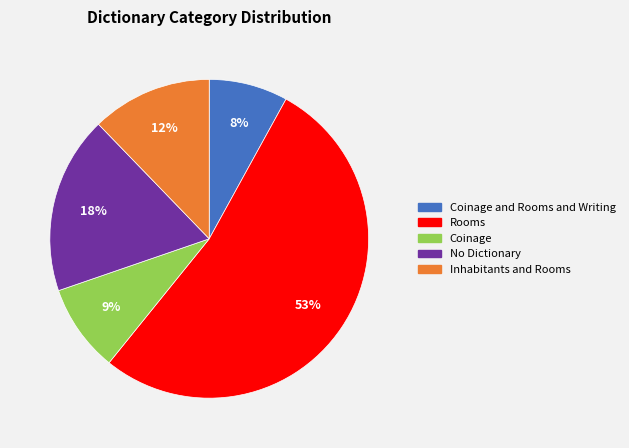

Is there any slice that represents more than half of the pie?

Yes